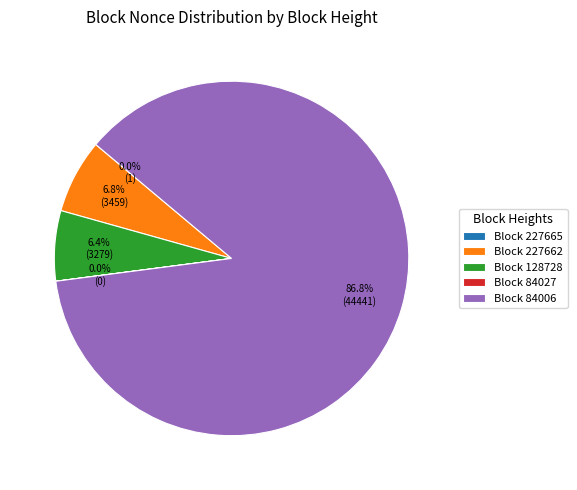

Is the sum of Block 227662 and Block 128728 greater than half?

No